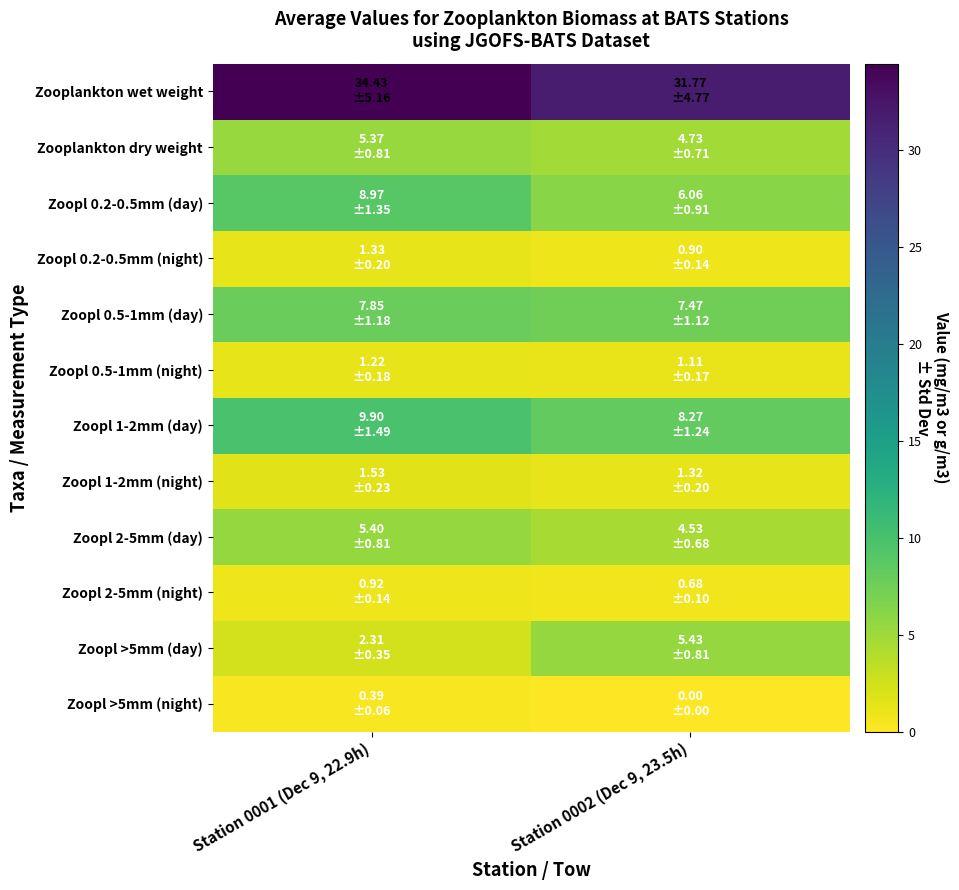

At which category is the sum across all series the highest?

Station 0001 (Dec 9, 22.9h)